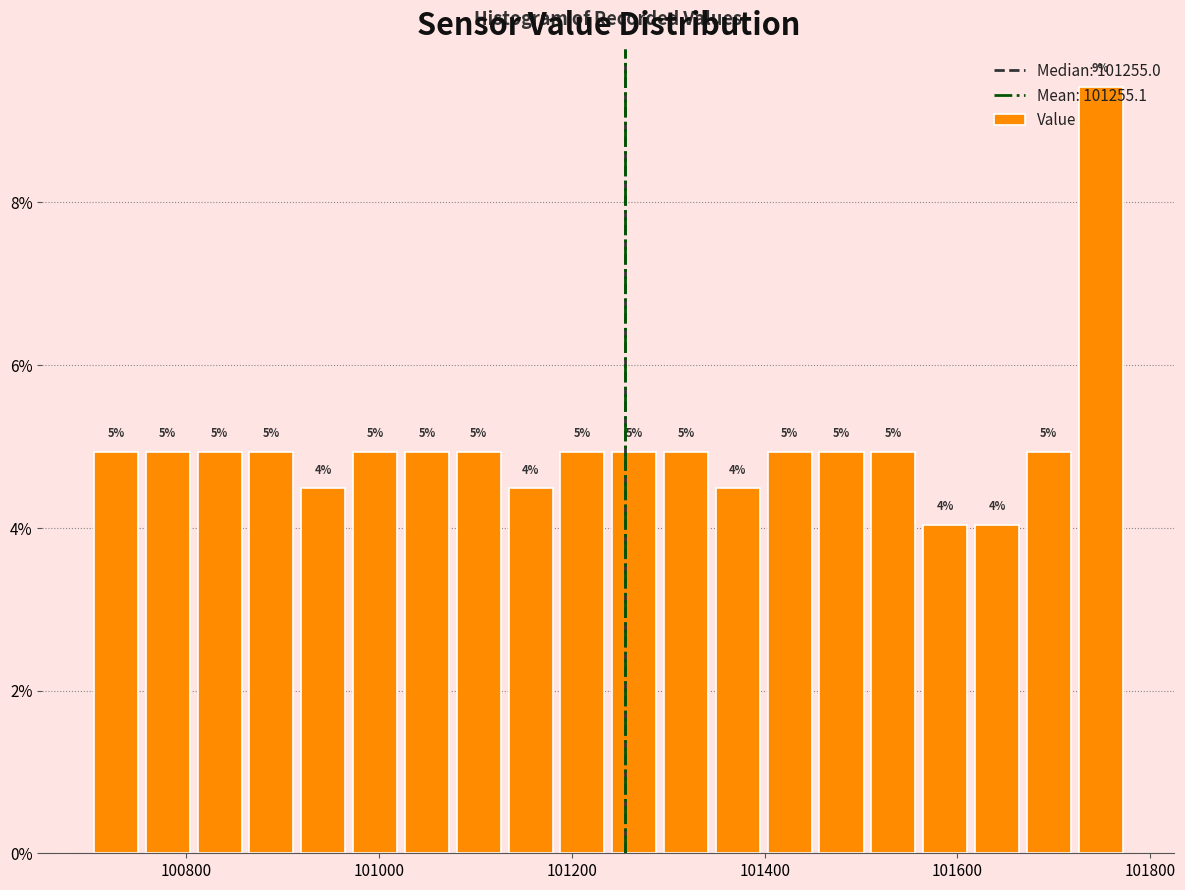

Read against the x-axis, roughly where is the centre of the tallest bar?

101740